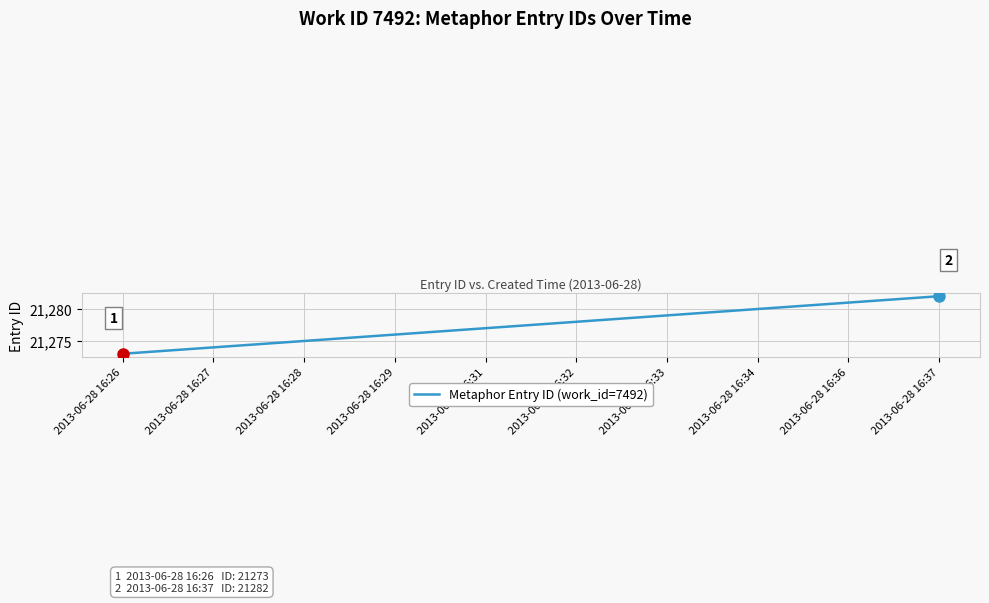

True or false: the data has more than 2 interior local peaks.

False